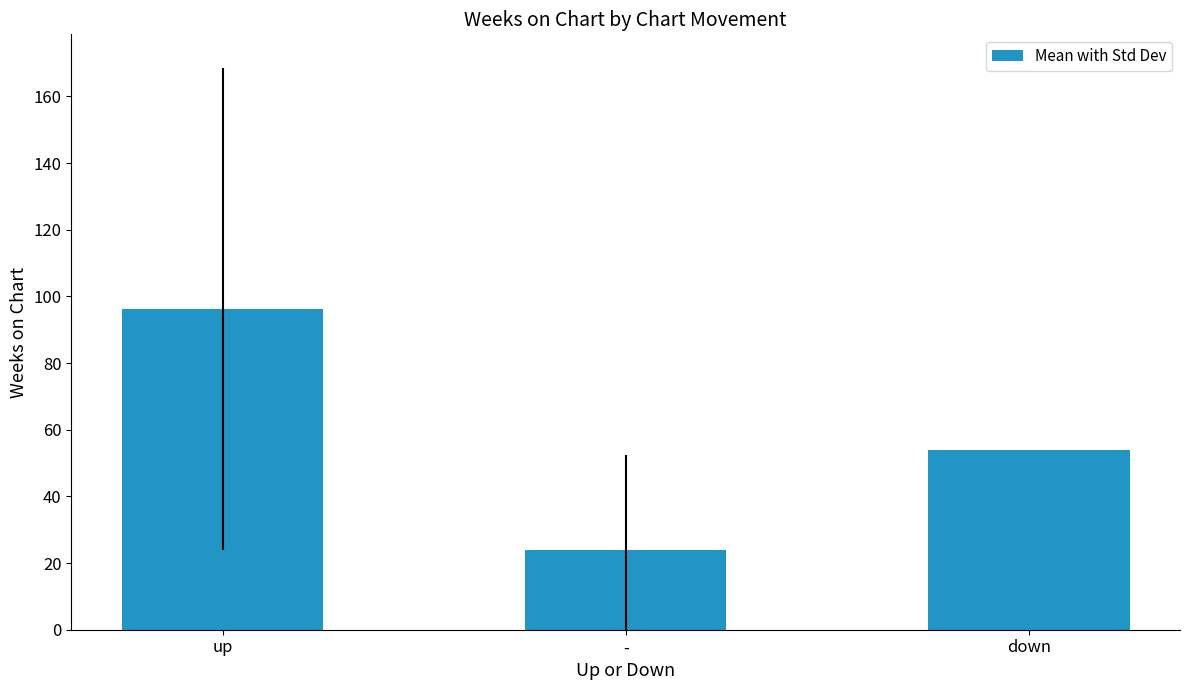

What is the average value?

58.1